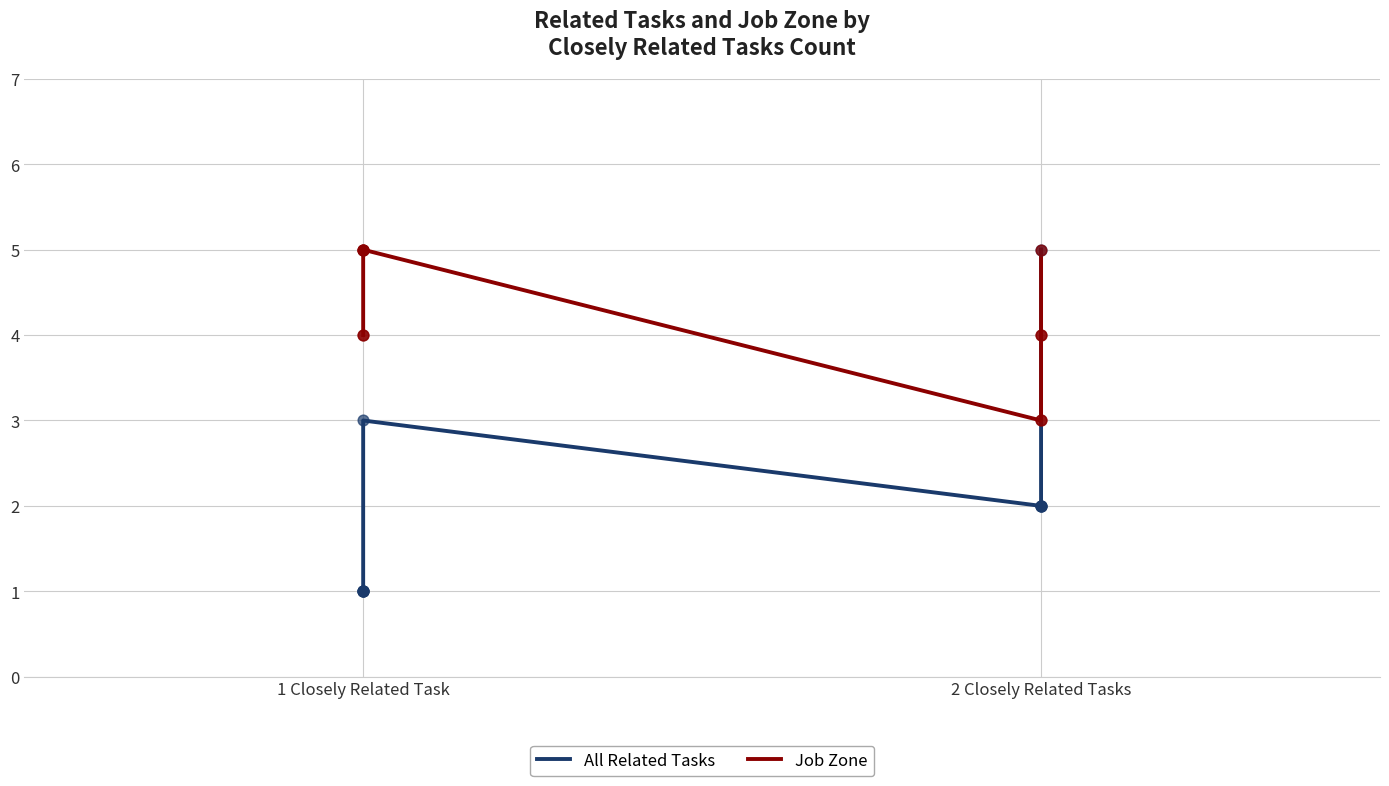

Which series has the largest total across all categories?

Job Zone